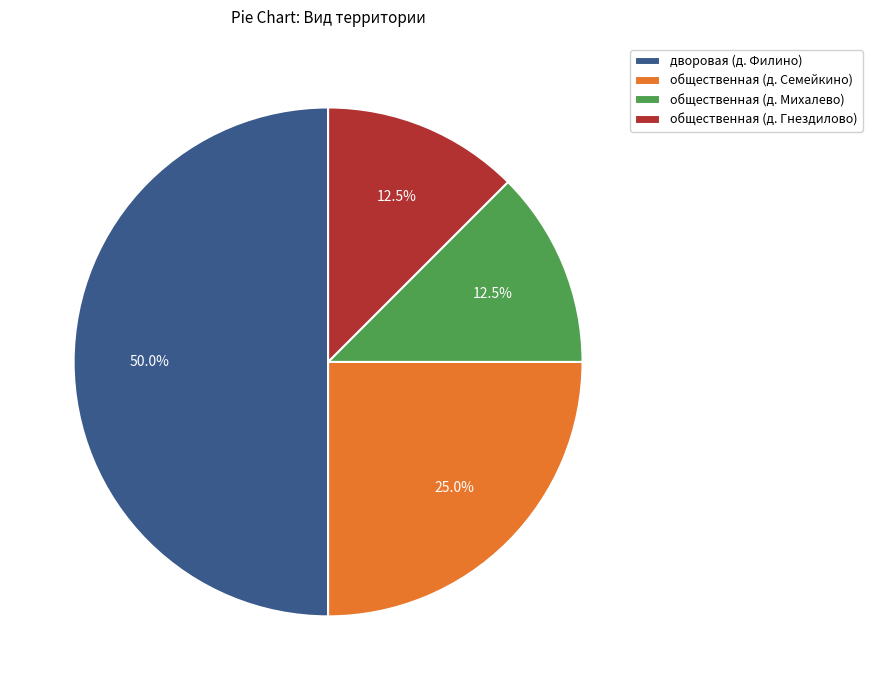

Which category has the biggest portion of the pie?

дворовая (д. Филино)